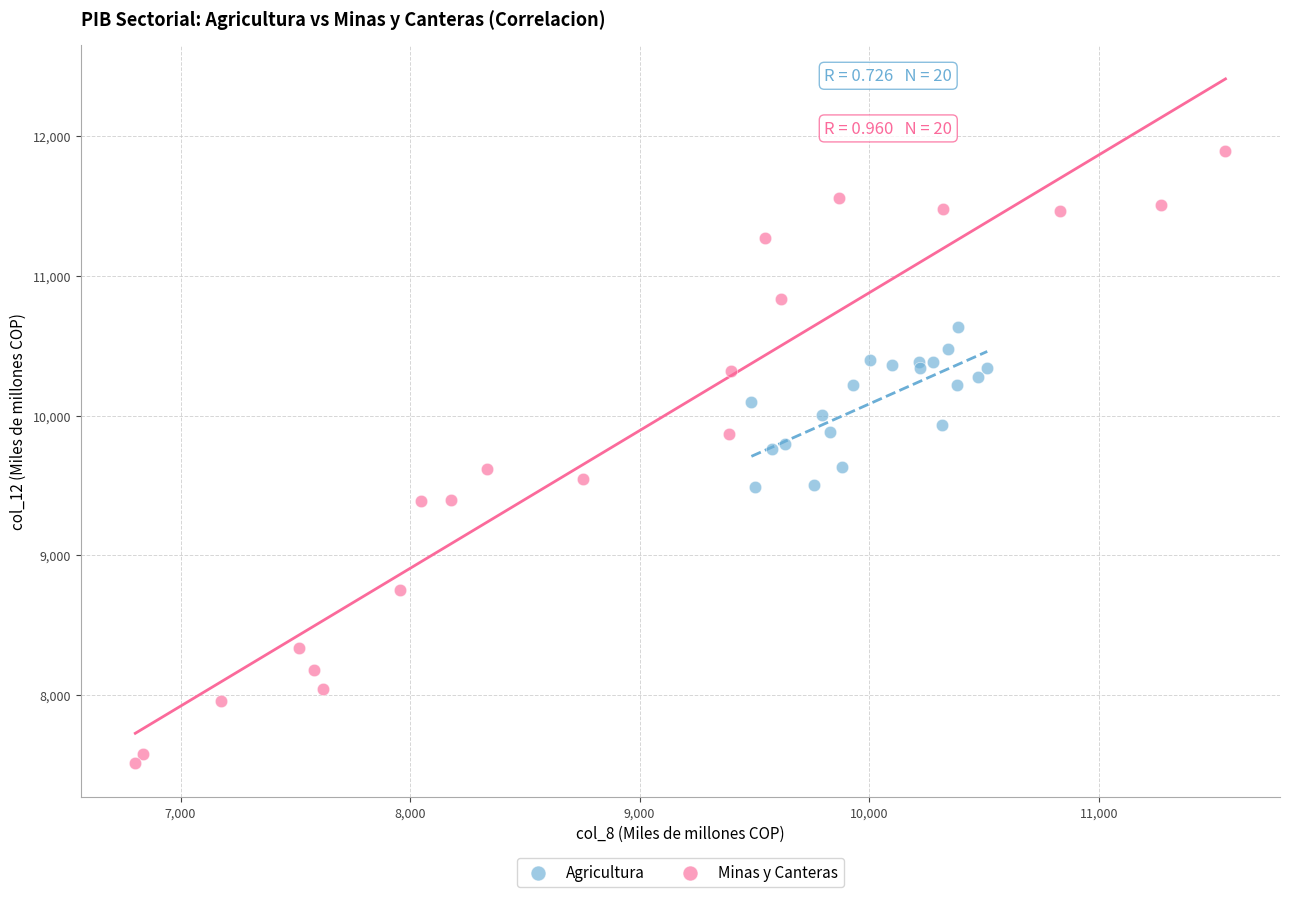

Which series has the largest Y range (max minus min)?

Minas y Canteras